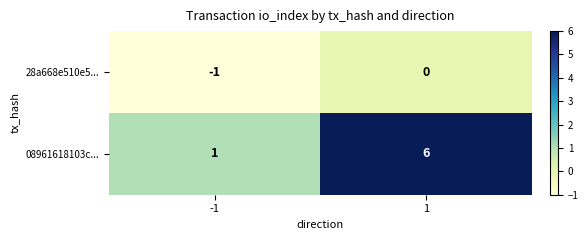

The 28a668e510e5... series shows -1 at -1. True or false?

True